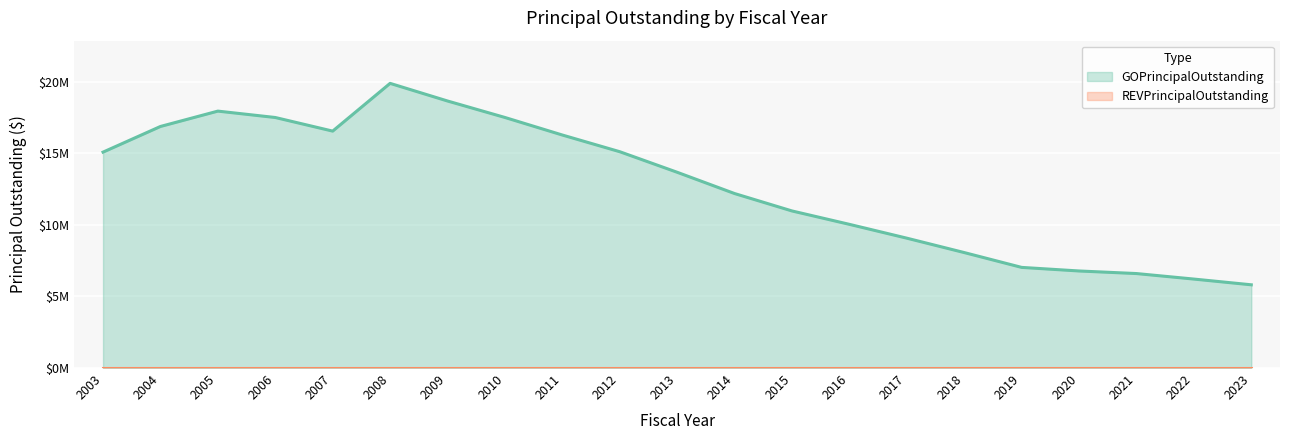

Reading left to right, what are all the values shown in this chart?

15070318.3	16861291.1	17933441.5	17487924.7	16537748.0	19870000.0	18640000.0	17490000.0	16265000.0	15100000.0	13665000.0	12180000.0	10965000.0	10030000.0	9065000.0	8060000.0	7025000.0	6775000.0	6595000.0	6210000.0	5810000.0